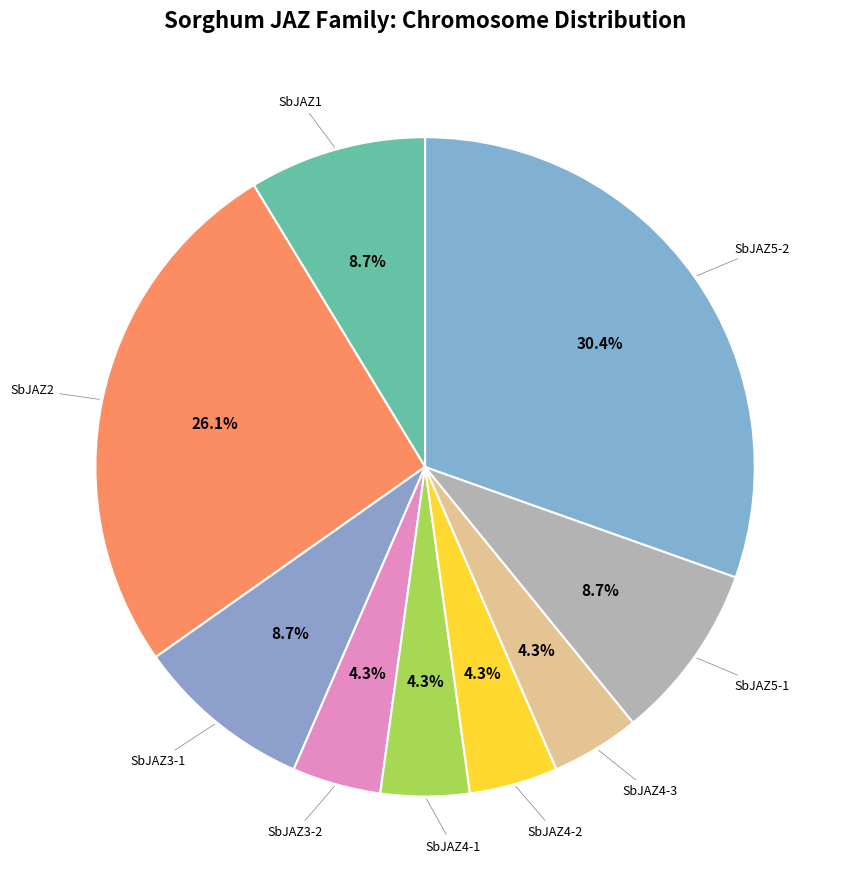

How many segments does this pie chart have?

9